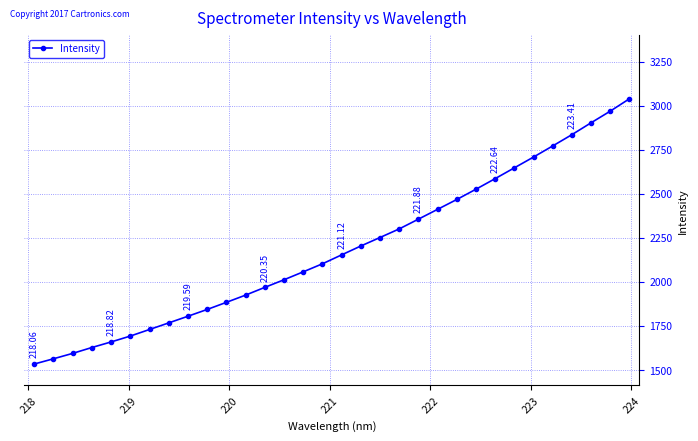

How many data points does each series have?

32